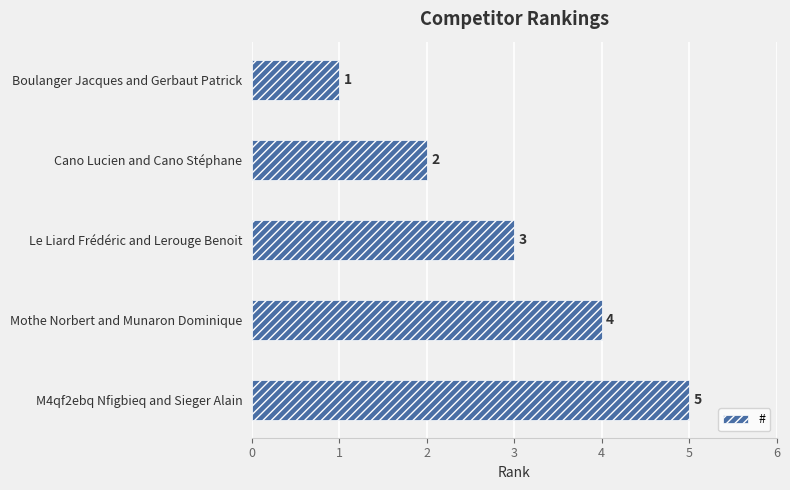

What is the average value?

3